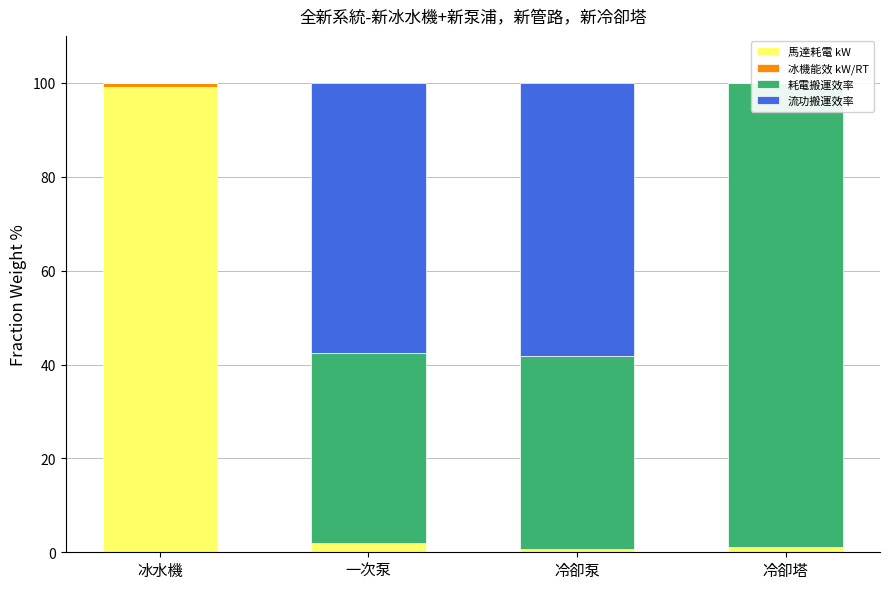

How many data points in 流功搬運效率 are above 57?

2